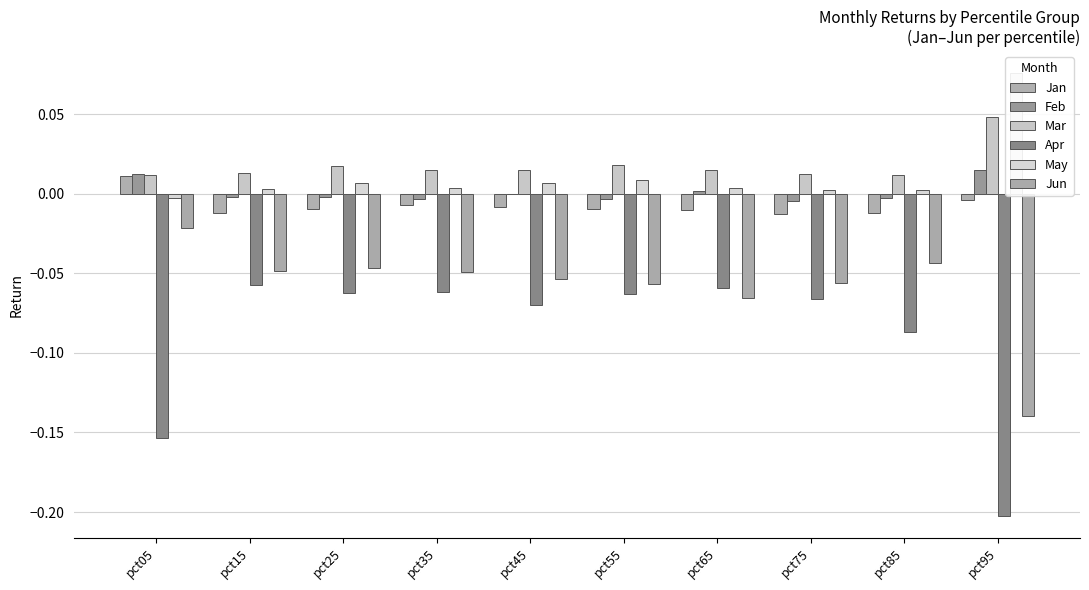

Reading right to left, list all the values displayed in this chart.

Jan: -0.0	-0.0	-0.0	-0.0	-0.0	-0.0	-0.0	-0.0	-0.0	0.0
Feb: 0.0	-0.0	-0.0	0.0	-0.0	-0.0	-0.0	-0.0	-0.0	0.0
Mar: 0.0	0.0	0.0	0.0	0.0	0.0	0.0	0.0	0.0	0.0
Apr: -0.2	-0.1	-0.1	-0.1	-0.1	-0.1	-0.1	-0.1	-0.1	-0.2
May: 0.1	0.0	0.0	0.0	0.0	0.0	0.0	0.0	0.0	-0.0
Jun: -0.1	-0.0	-0.1	-0.1	-0.1	-0.1	-0.0	-0.0	-0.0	-0.0